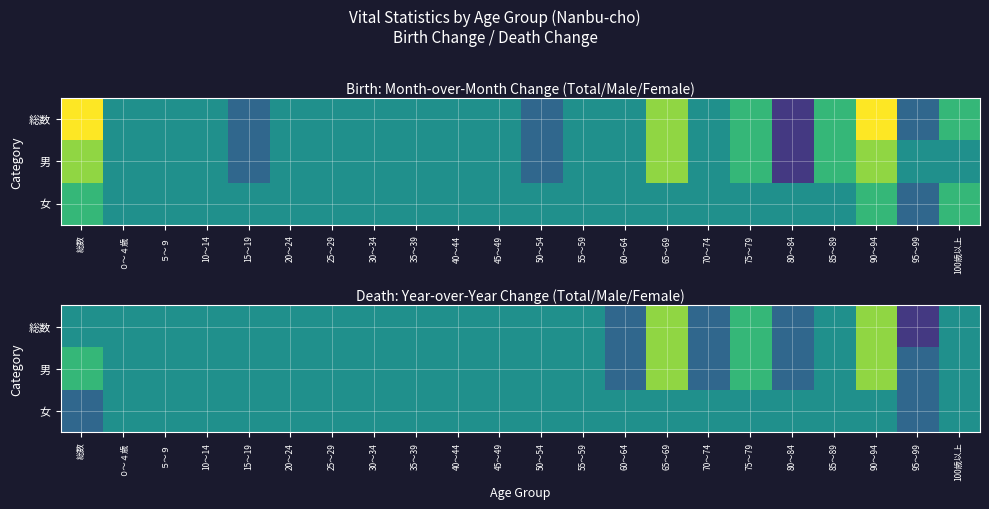

How many positive values does the 総数 series have?

3